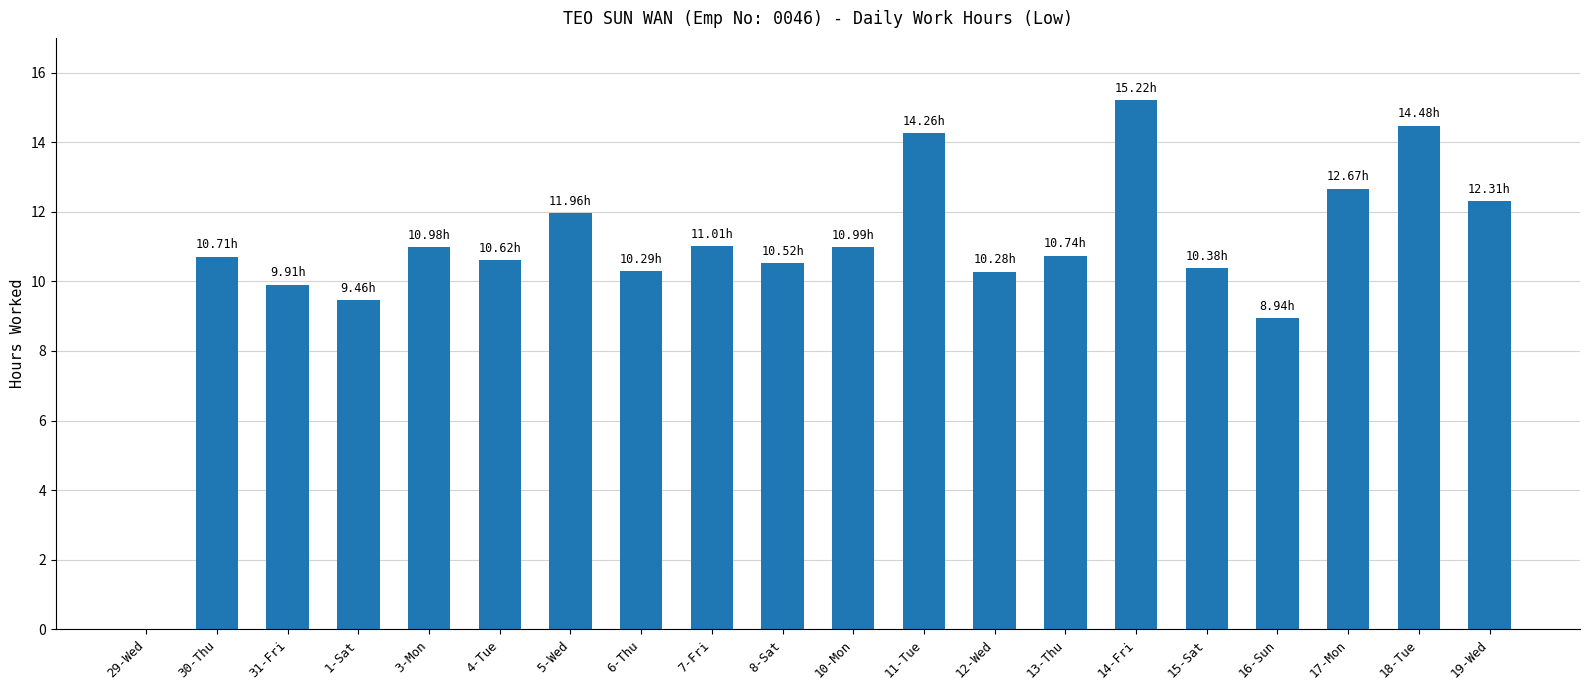

What is the sum of the values at 8-Sat and 31-Fri?

20.4